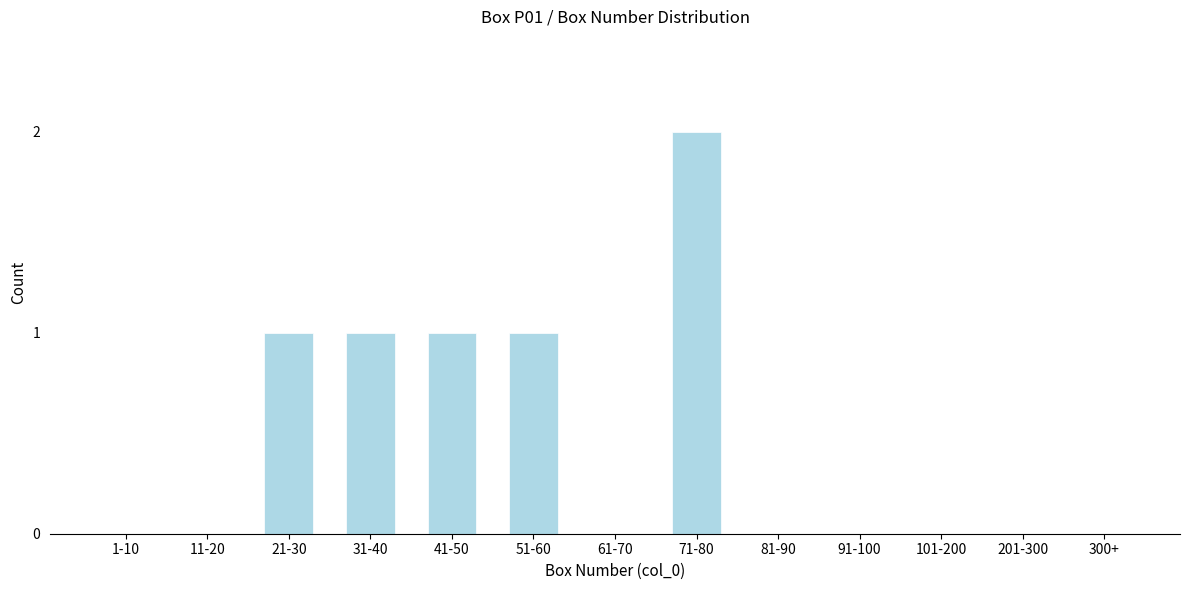

Reading left to right, list all the values displayed in this chart.

1-10=0	11-20=0	21-30=1	31-40=1	41-50=1	51-60=1	61-70=0	71-80=2	81-90=0	91-100=0	101-200=0	201-300=0	300+=0